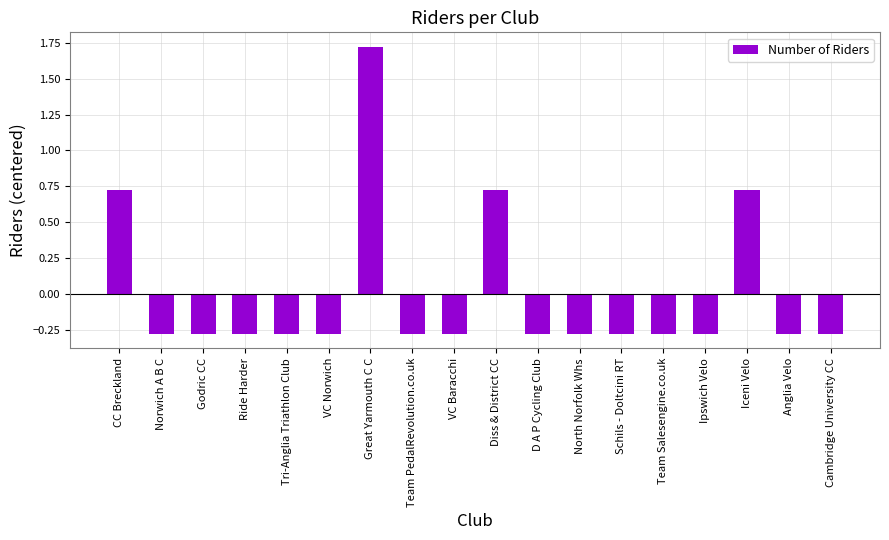

What is the change in value from CC Breckland to Ipswich Velo?

-1.0